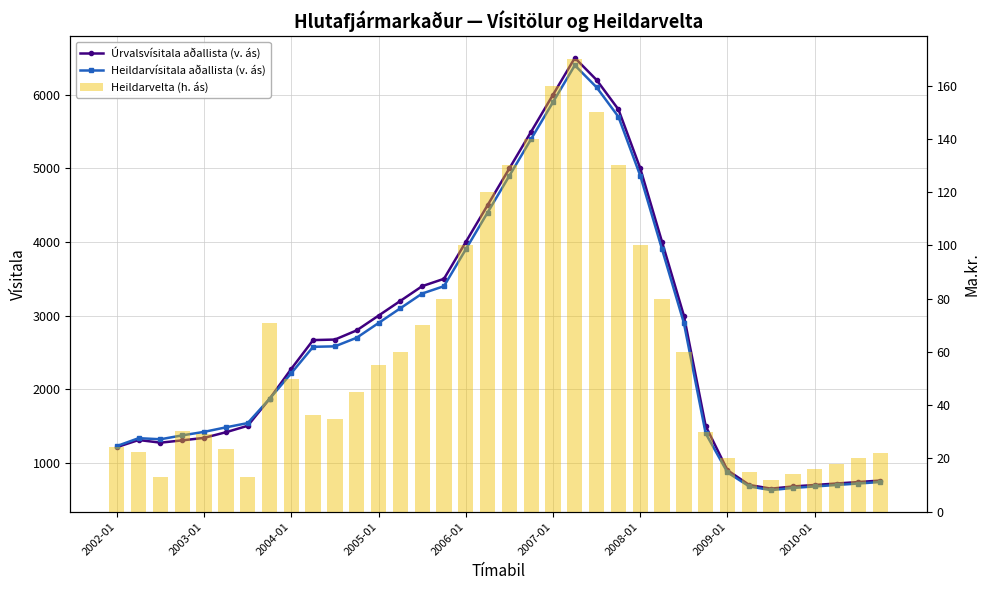

Reading right to left, what are all the values shown in this chart?

Úrvalsvísitala aðallista (v. ás): 760.0	740.0	720.0	700.0	680.0	650.0	700.0	900.0	1500.0	3000.0	4000.0	5000.0	5800.0	6200.0	6500.0	6000.0	5500.0	5000.0	4500.0	4000.0	3500.0	3400.0	3200.0	3000.0	2800.0	2675.0	2667.9	2277.7	1868.6	1503.8	1416.3	1339.7	1305.8	1274.7	1310.8	1213.6
Heildarvísitala aðallista (v. ás): 740.0	720.0	700.0	680.0	660.0	630.0	680.0	870.0	1400.0	2900.0	3900.0	4900.0	5700.0	6100.0	6400.0	5900.0	5400.0	4900.0	4400.0	3900.0	3400.0	3300.0	3100.0	2900.0	2700.0	2582.8	2576.4	2218.6	1869.3	1540.8	1482.7	1421.4	1373.8	1321.0	1335.8	1228.7
Heildarvelta (h. ás): 22.0	20.0	18.0	16.0	14.0	12.0	15.0	20.0	30.0	60.0	80.0	100.0	130.0	150.0	170.0	160.0	140.0	130.0	120.0	100.0	80.0	70.0	60.0	55.0	45.0	34.8	36.2	49.9	70.7	13.2	23.7	29.0	30.5	13.2	22.3	24.4